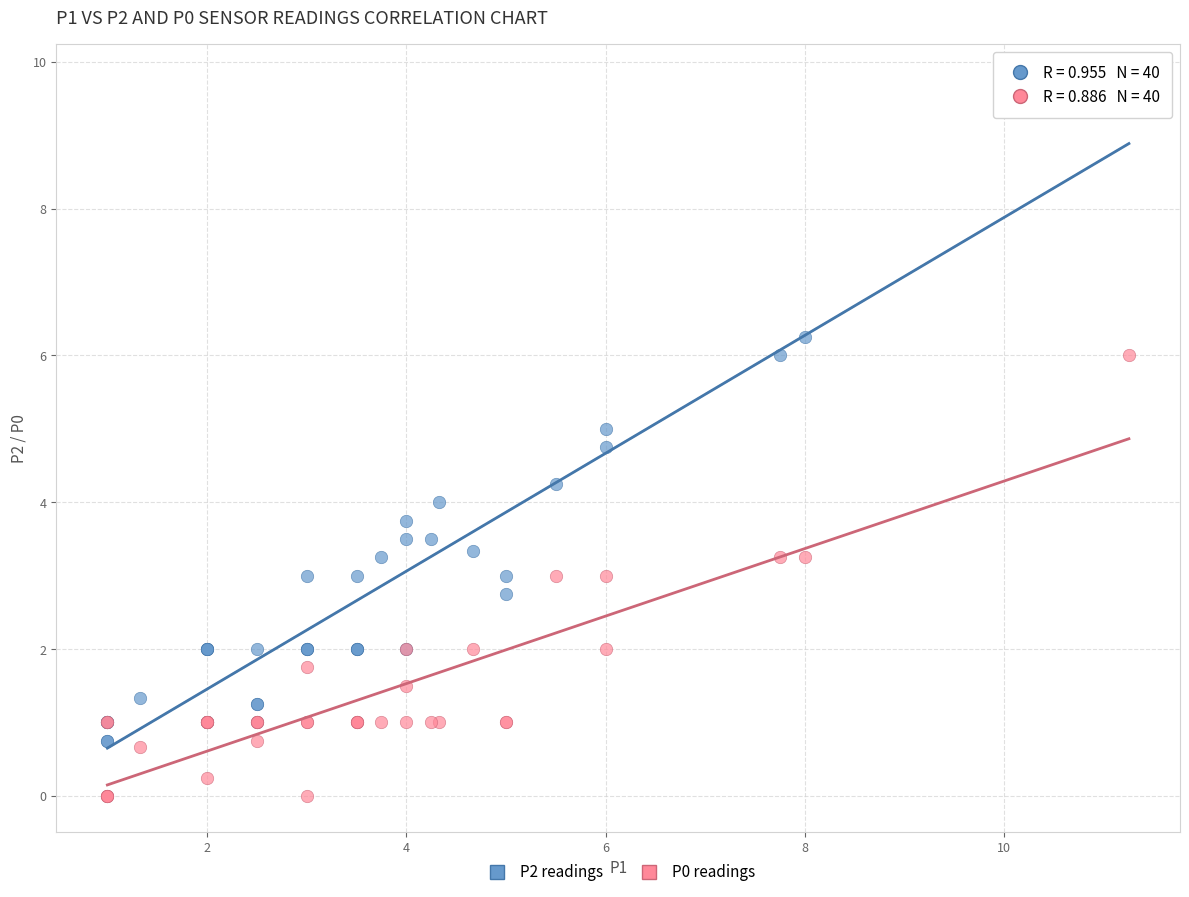

Which series has the largest Y range (max minus min)?

P2 readings